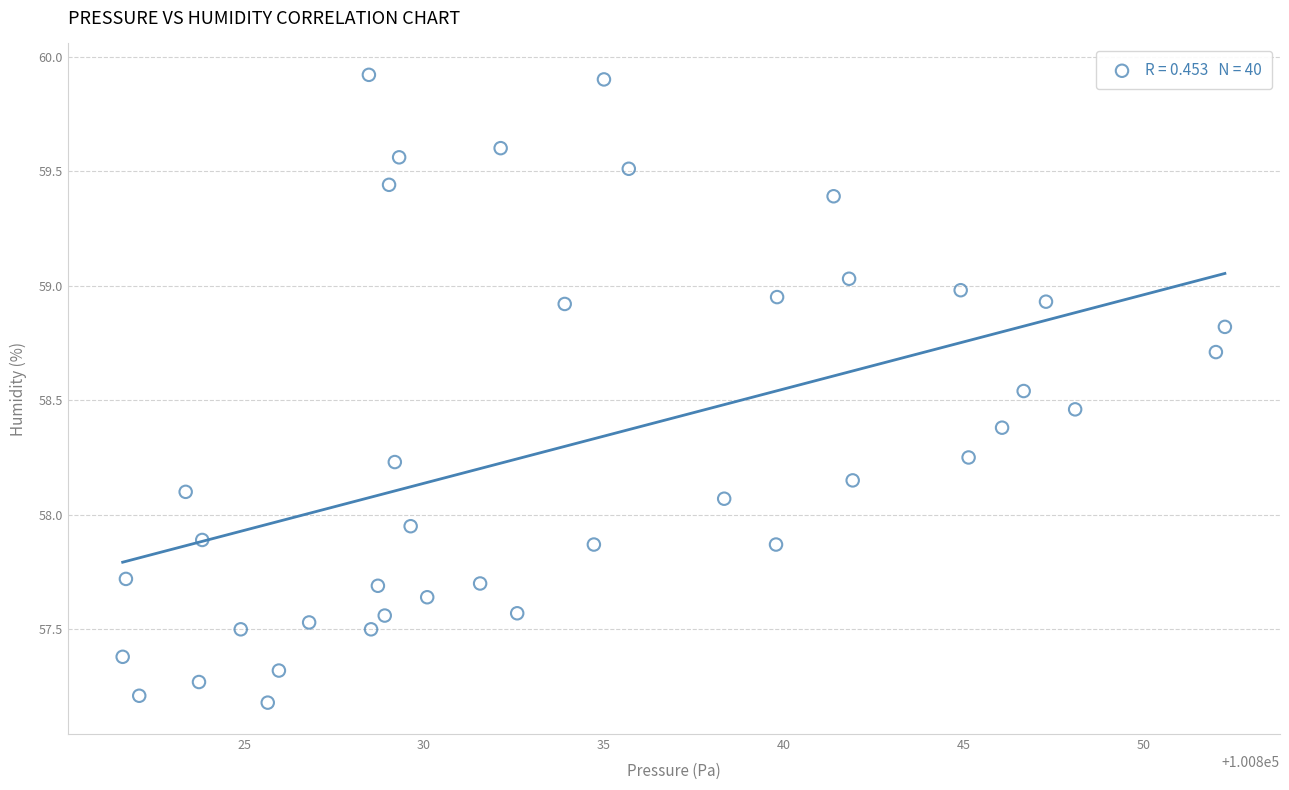

What is the range of X values (max minus min)?

30.6